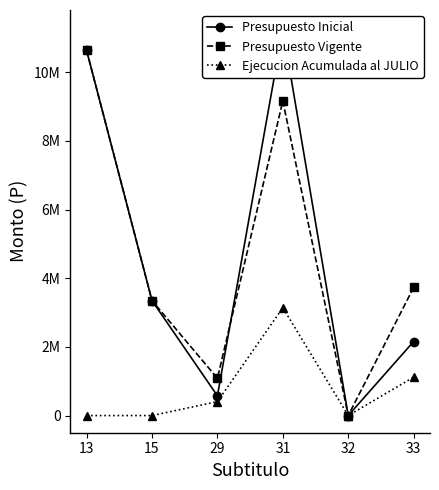

What are all the series names shown in the legend?

Presupuesto Inicial, Presupuesto Vigente, Ejecucion Acumulada al JULIO